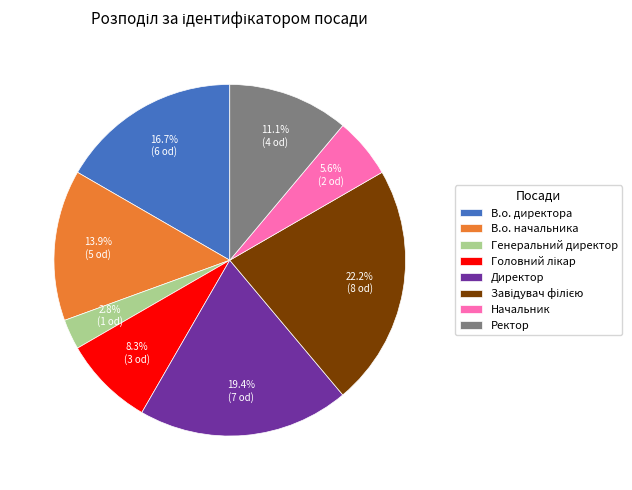

To the nearest percent, what is the difference between the largest and smallest slice percentages?

19%